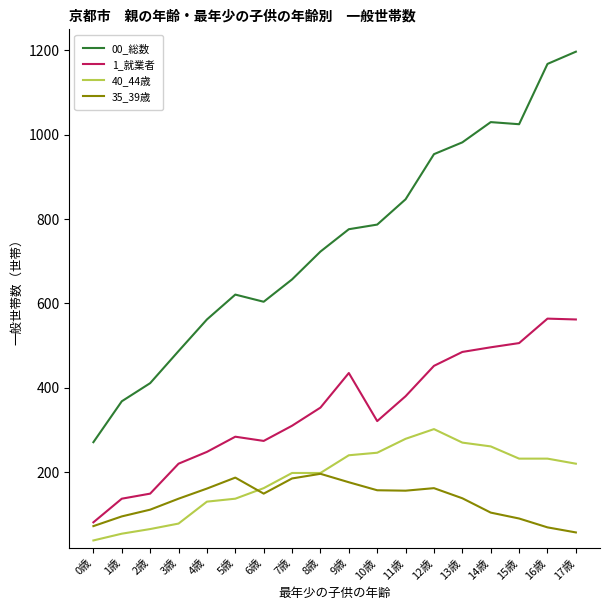

True or false: 40_44歳 and 1_就業者 intersect in this chart.

False